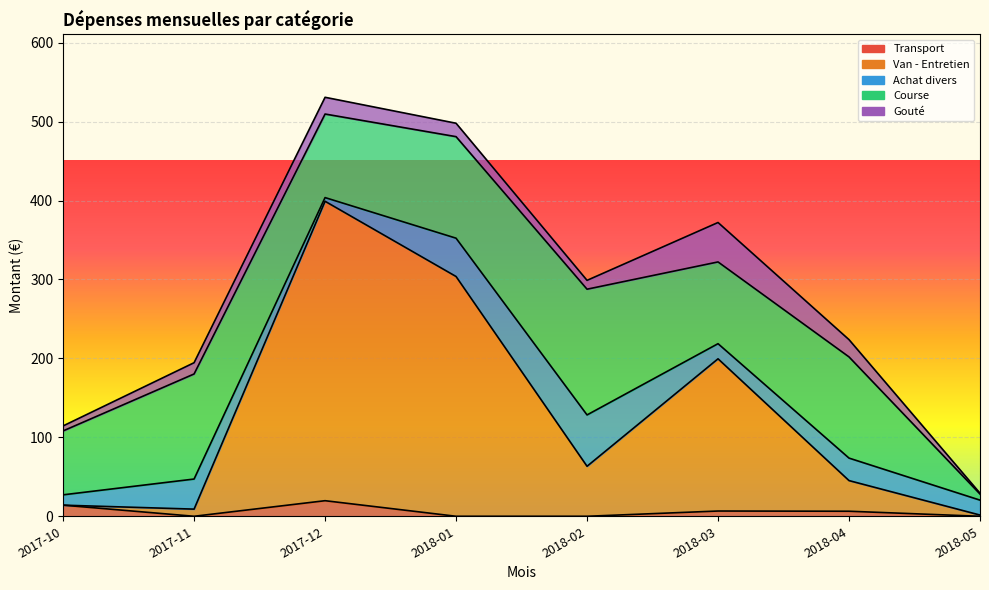

In Course, how many points are lower than both neighbors (excluding endpoints)?

2